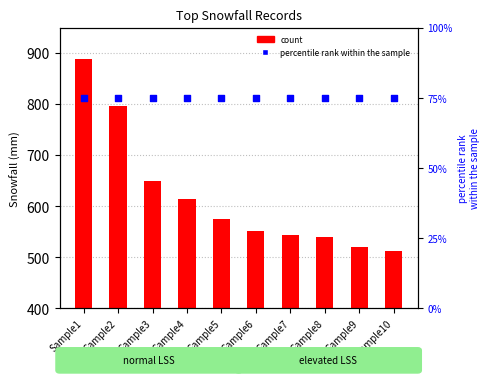

Which series reaches the maximum Y coordinate?

count